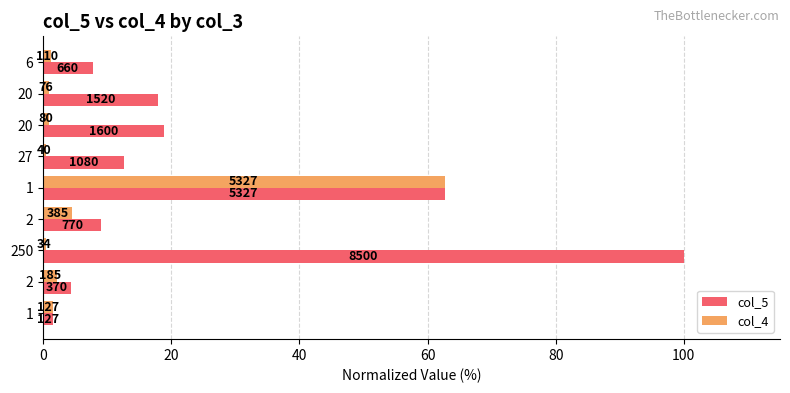

At how many categories does at least one series exceed 27?

2